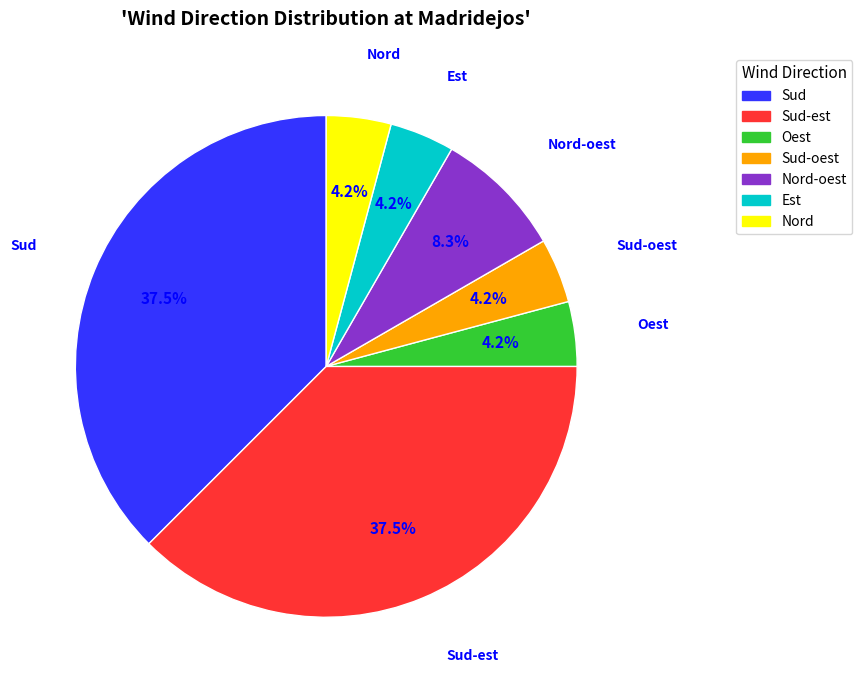

Do Sud-oest and Nord together represent more than half of the pie?

No